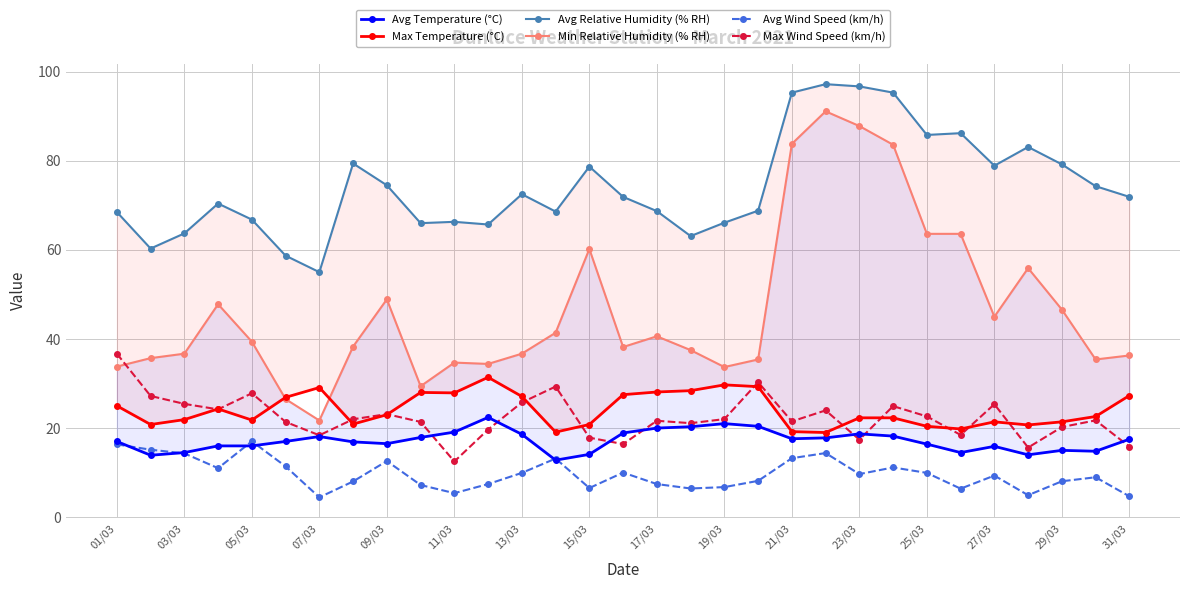

Is it true that Max Wind Speed (km/h) equals 17.6 at 13/03?

False